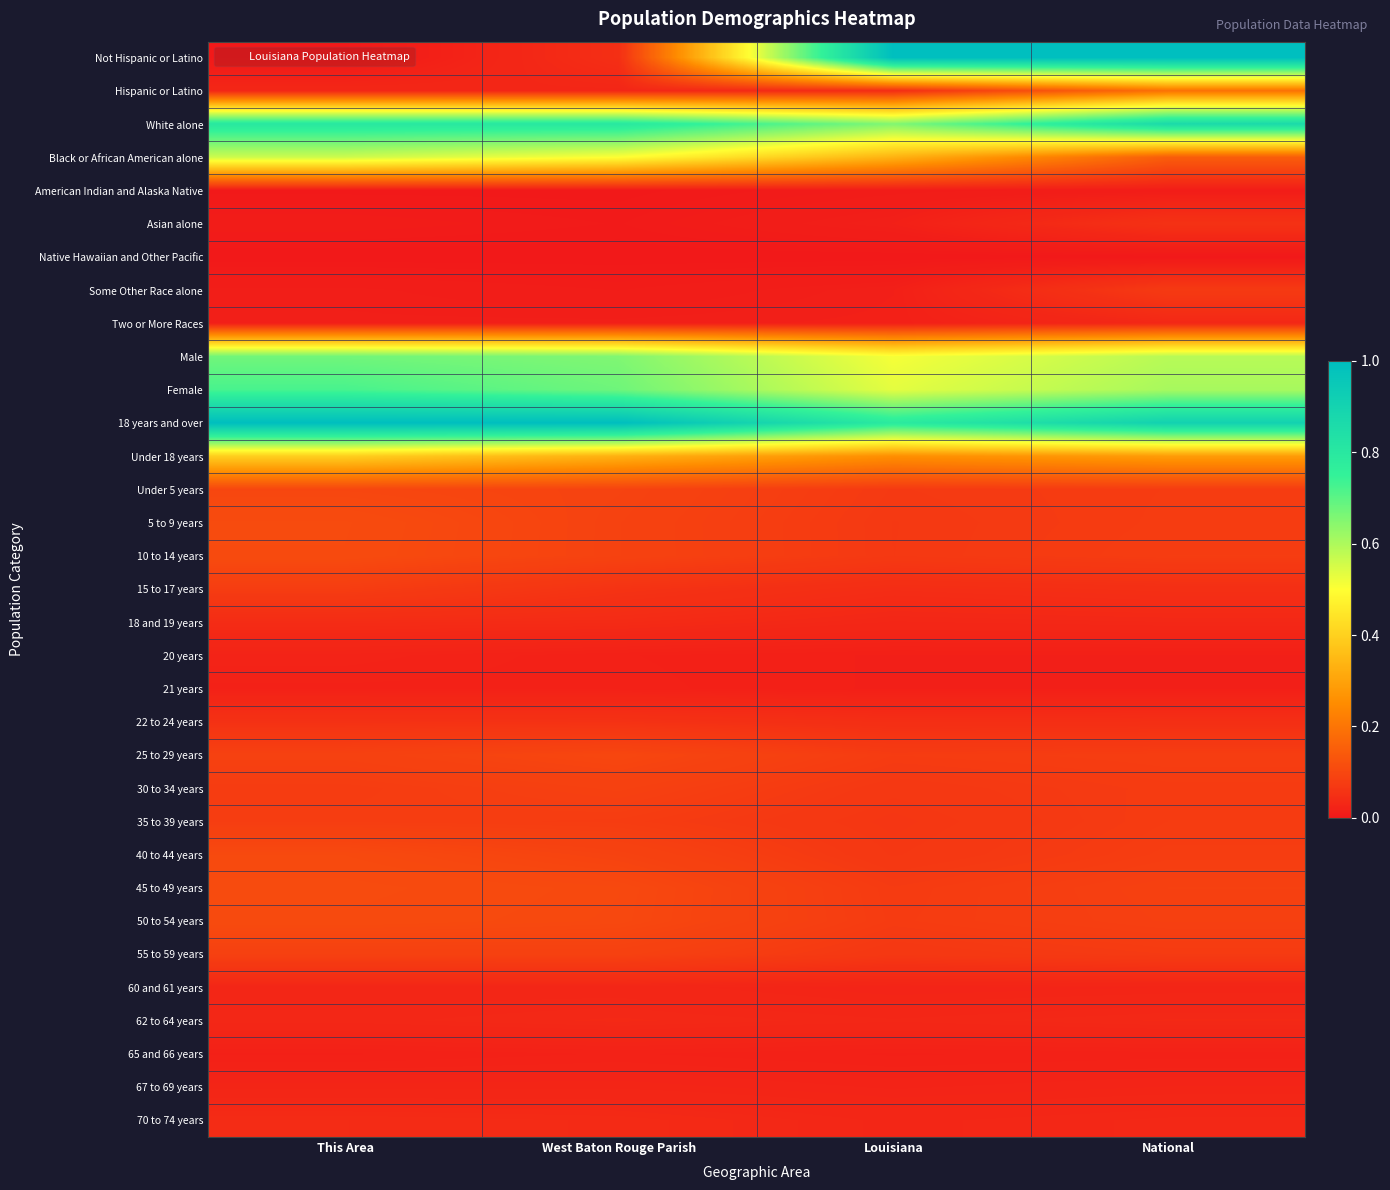

Which has a higher value, National or West Baton Rouge Parish?

National